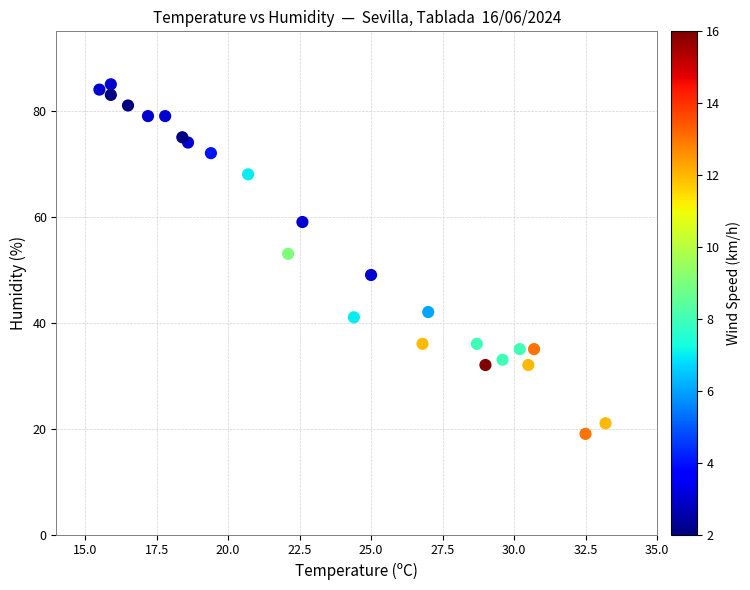

What Y value in the scatter plot is closest to 52?

53